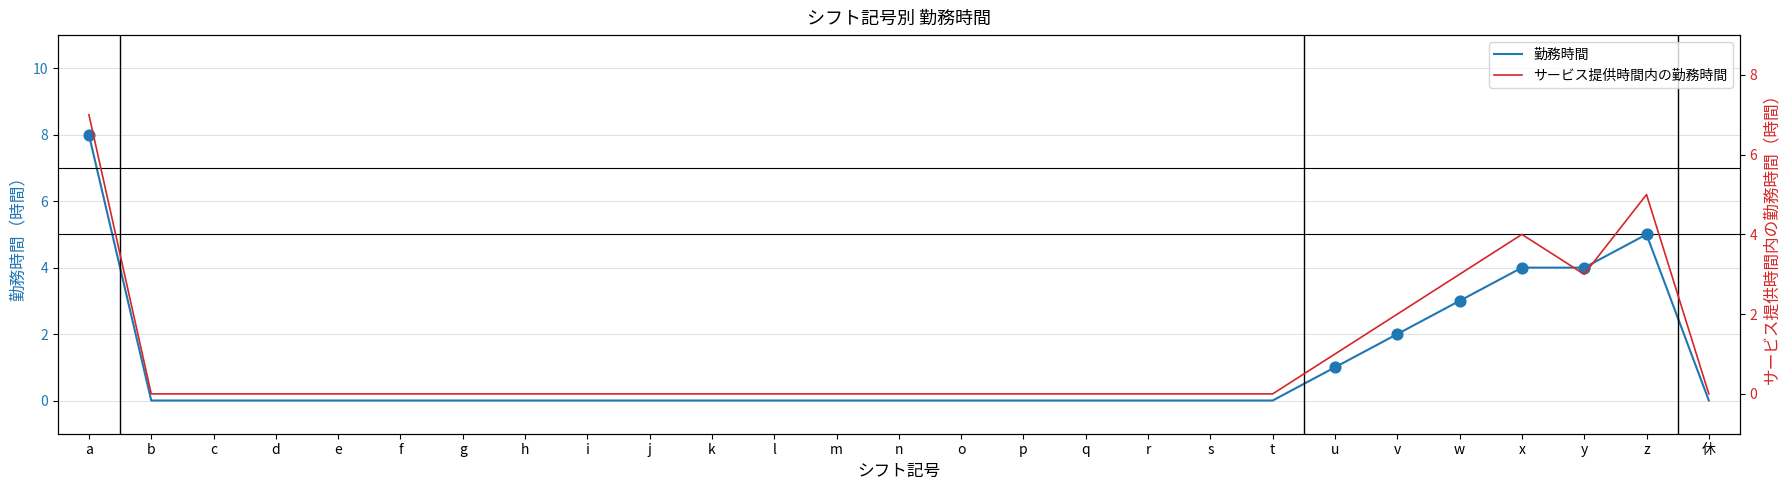

Which series has the largest total across all categories?

勤務時間